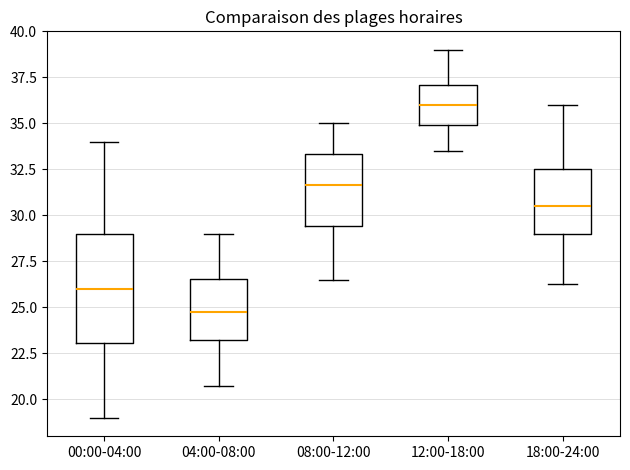

Which box has the lowest median line?

04:00-08:00